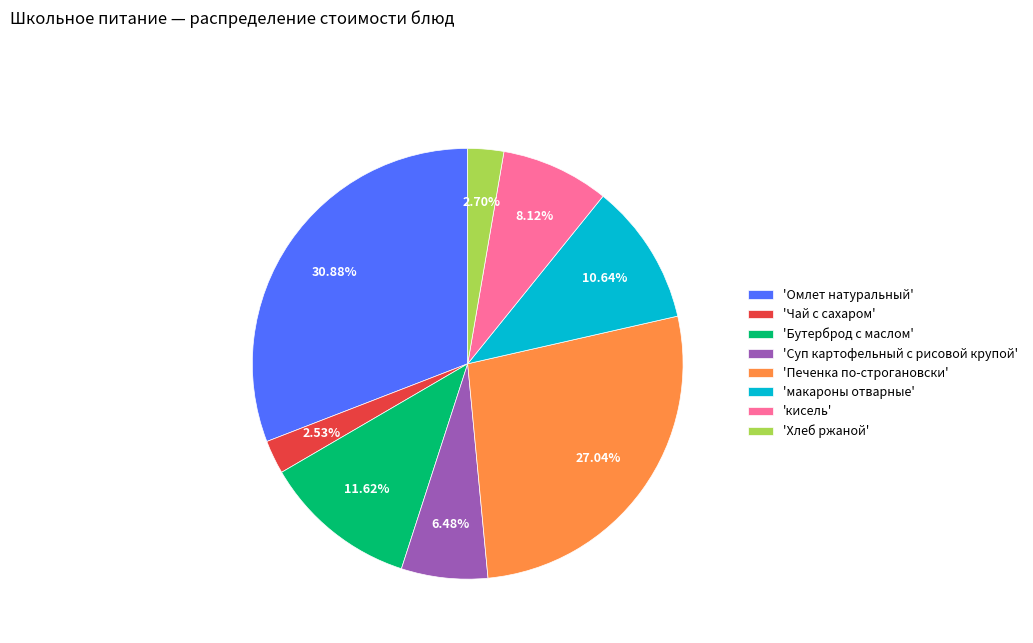

Approximately how many times larger is the value at 'кисель' compared to 'Хлеб ржаной'?

3.0